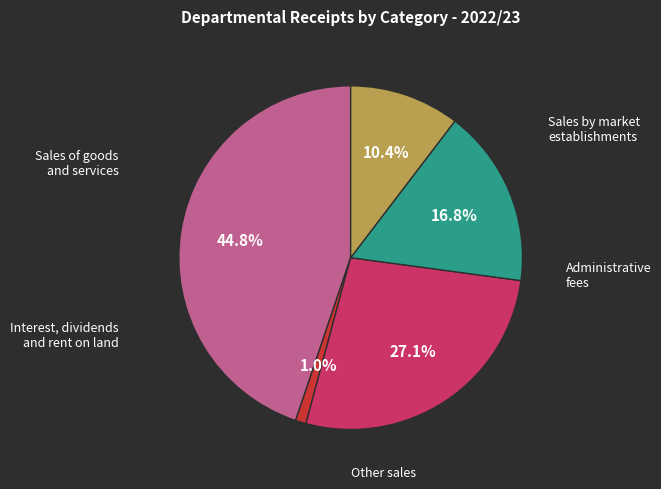

To the nearest percent, what is the difference between the largest and smallest slice percentages?

44%